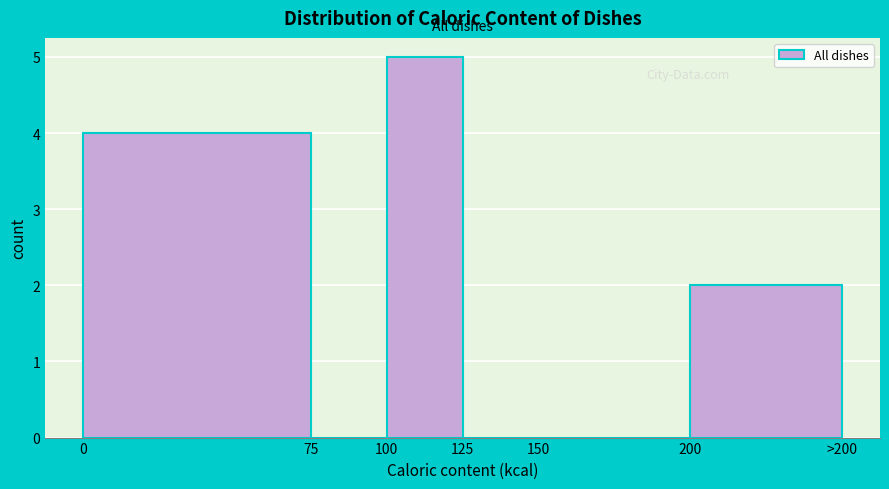

Reading left to right, what are all the values shown in this chart?

0=4	75=0	100=5	125=0	150=0	200=2